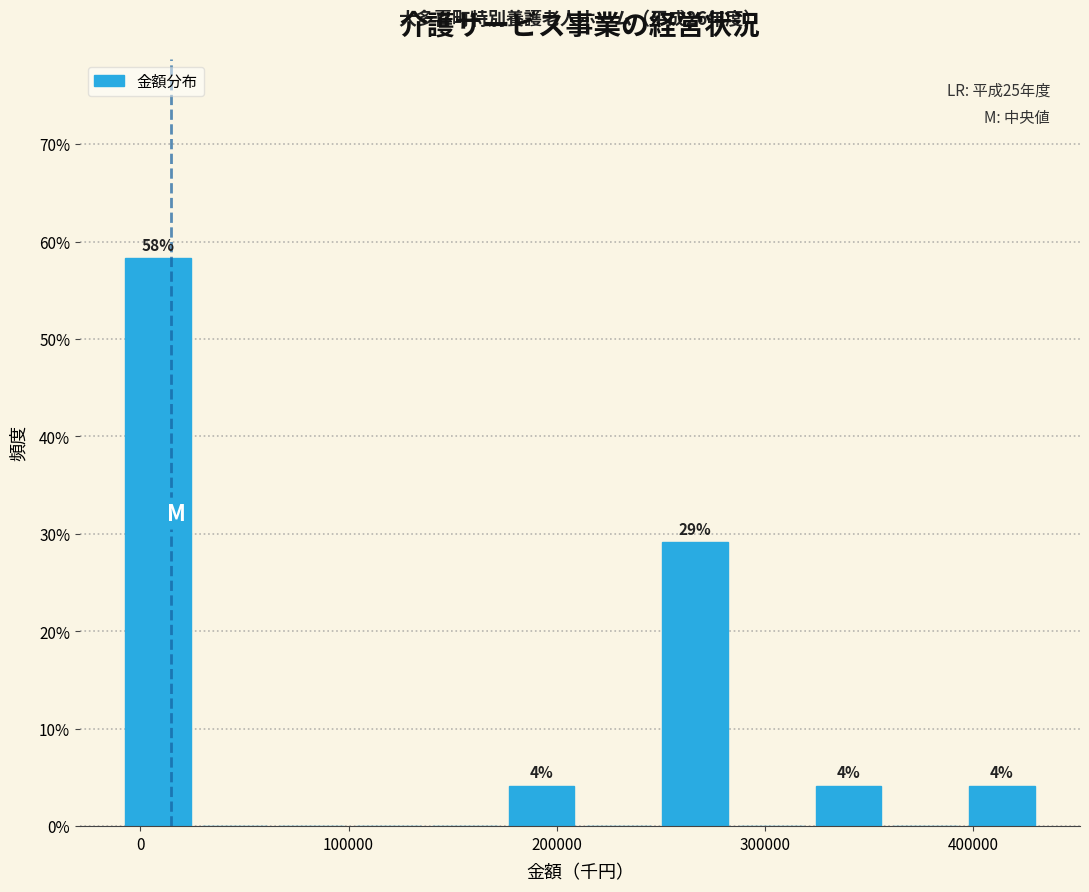

Around what value on the x-axis is the tallest bar? Give the approximate position of its centre, as read against the axis.

10000